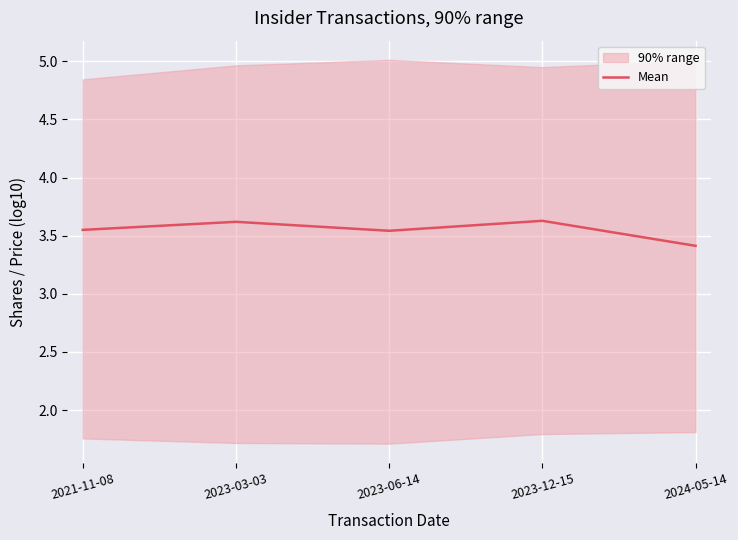

Reading left to right, list all the values displayed in this chart.

3.6	3.6	3.5	3.6	3.4